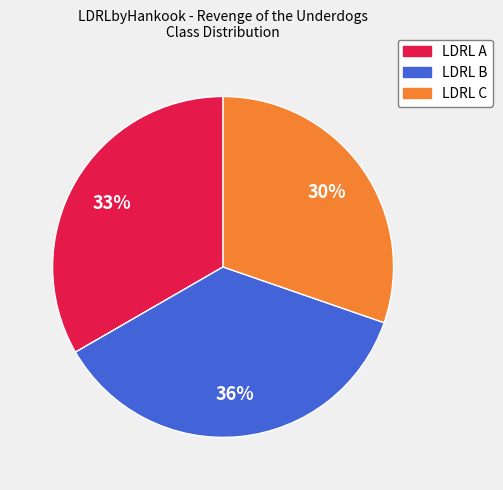

The LDRL C slice represents 20% of the pie. True or false?

False